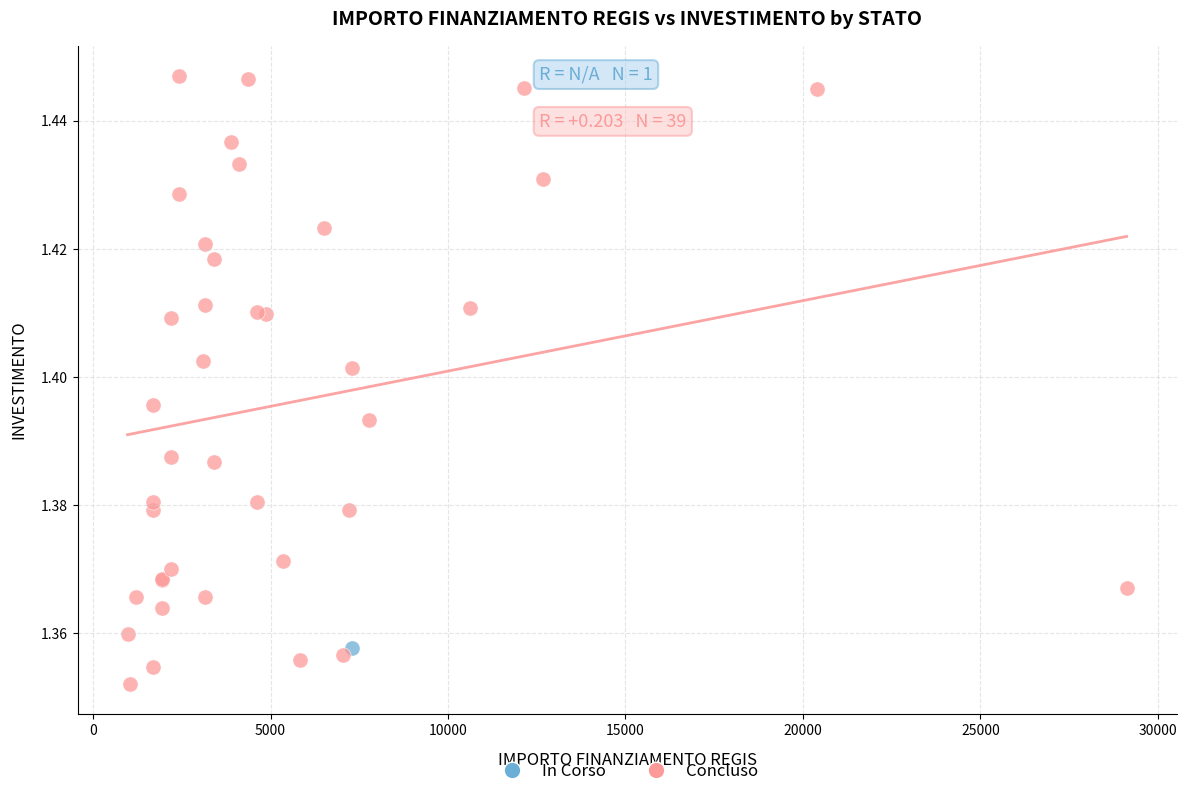

What are all the series names shown in the legend?

In Corso, Concluso